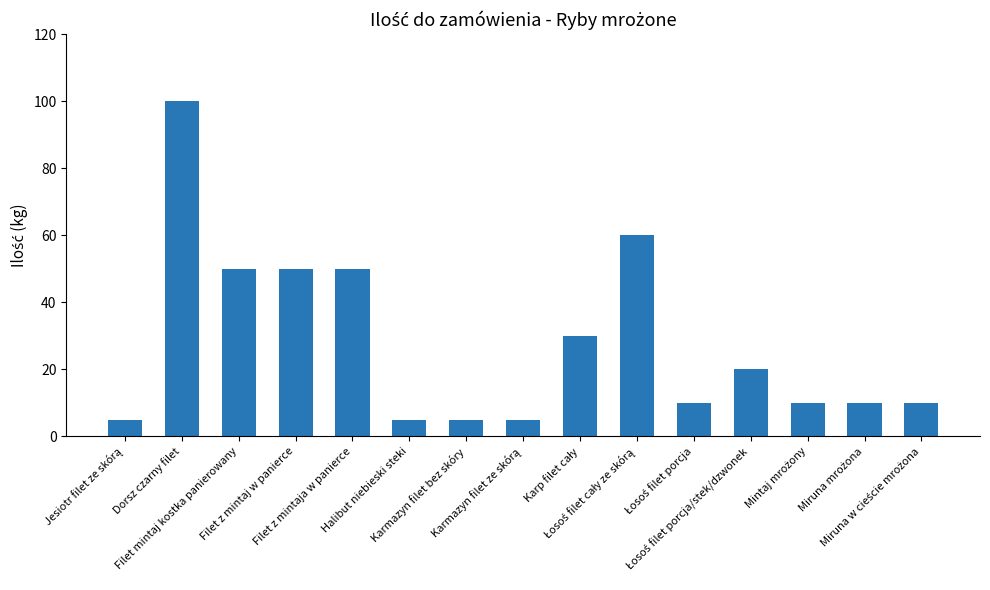

What is the smallest value displayed?

5